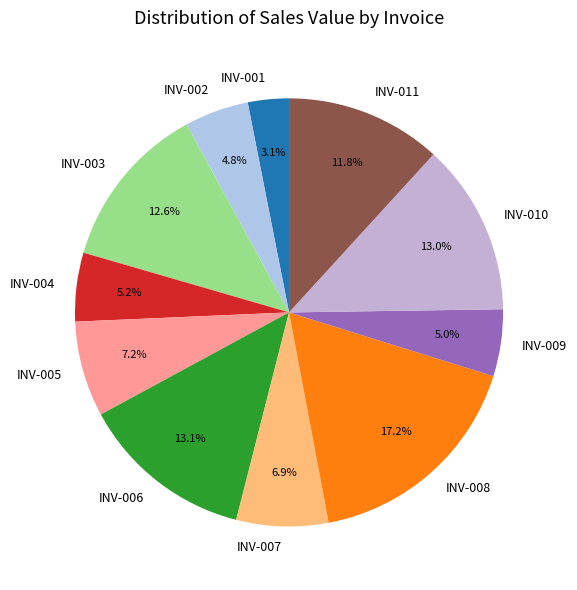

Is INV-010 the majority of the pie?

No